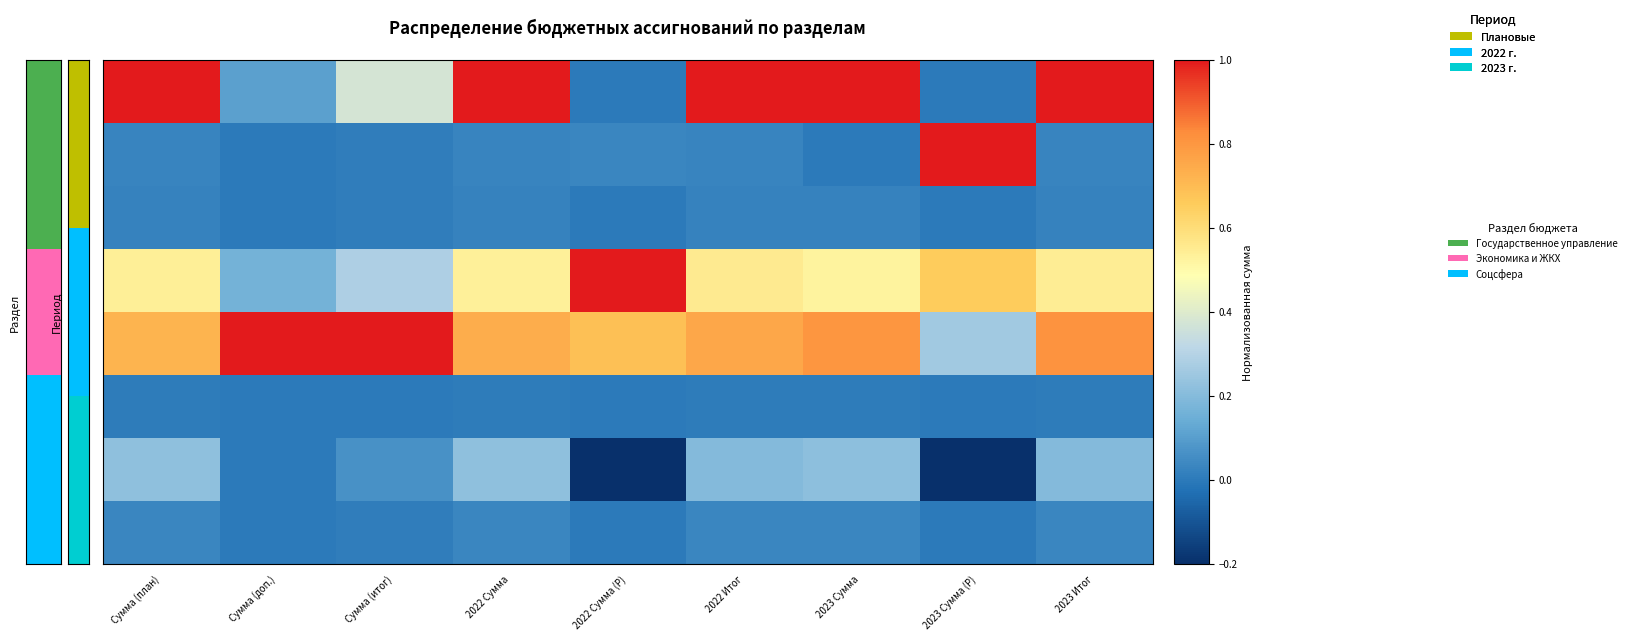

Which has a higher value, Сумма (доп.) or Сумма (план)?

Сумма (план)